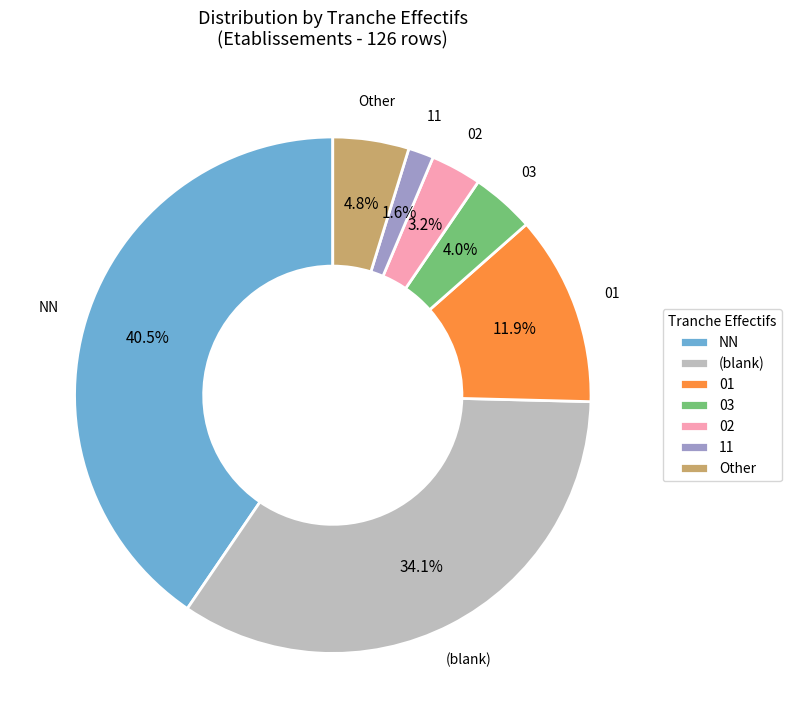

Which slice is the smallest?

11